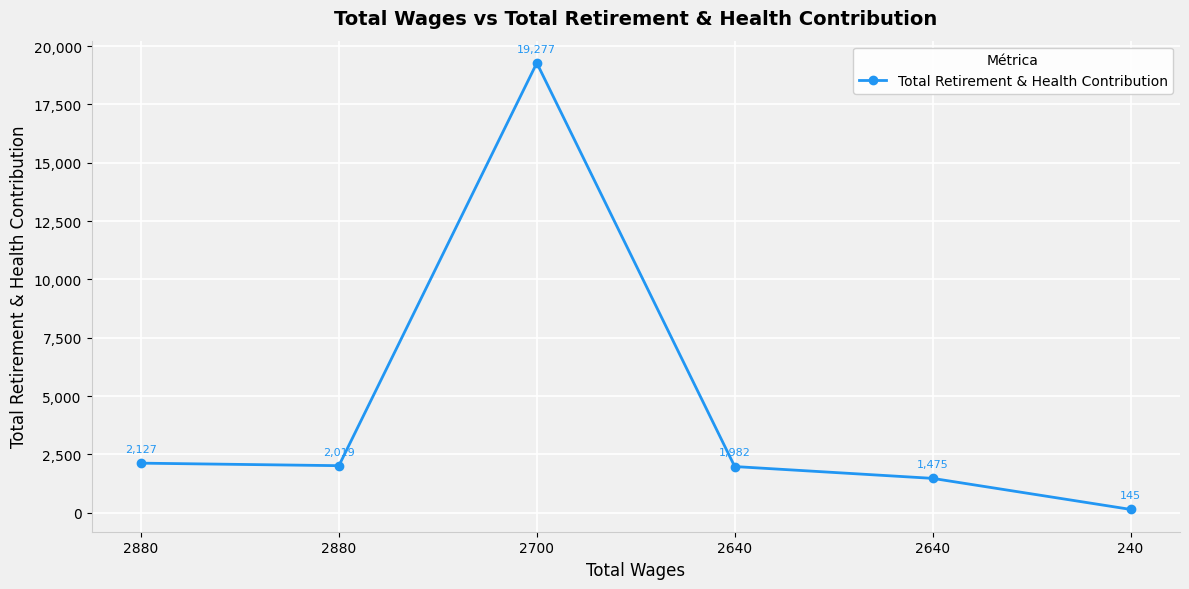

Is it true that the value at 2640 is 694?

False